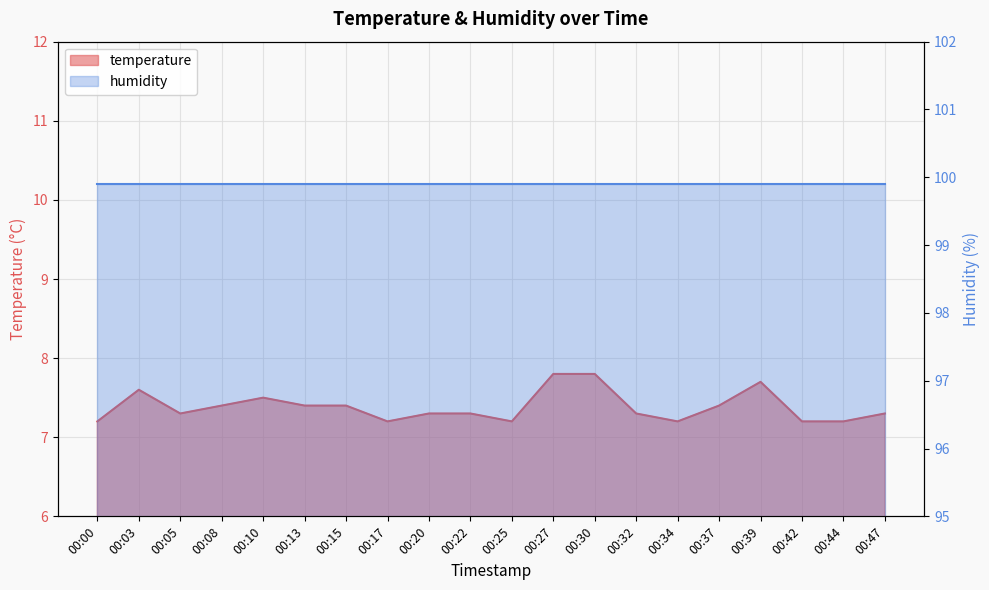

Read the value at 00:13.

7.4